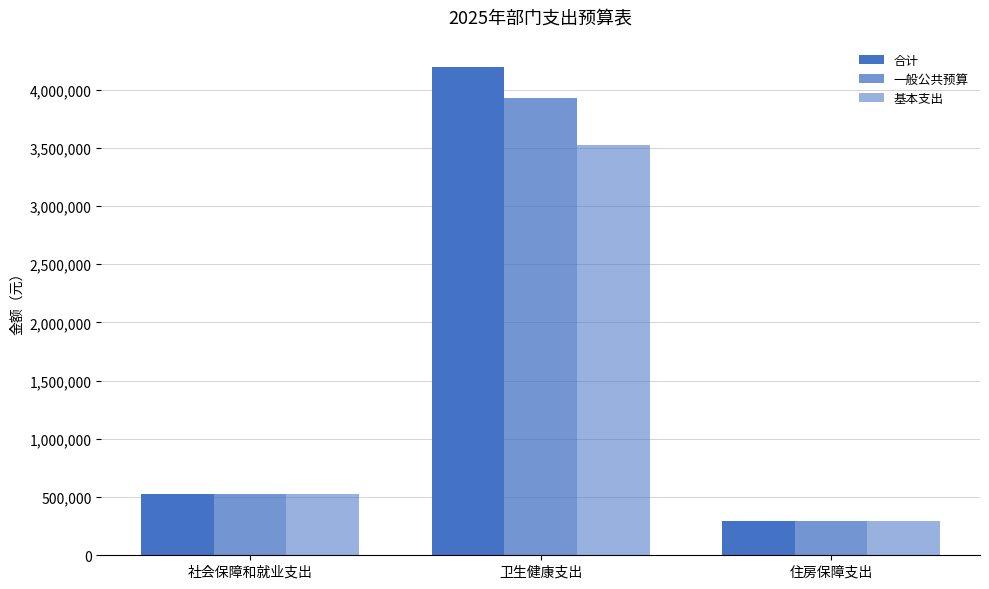

What is the maximum value shown in the chart?

4196059.7